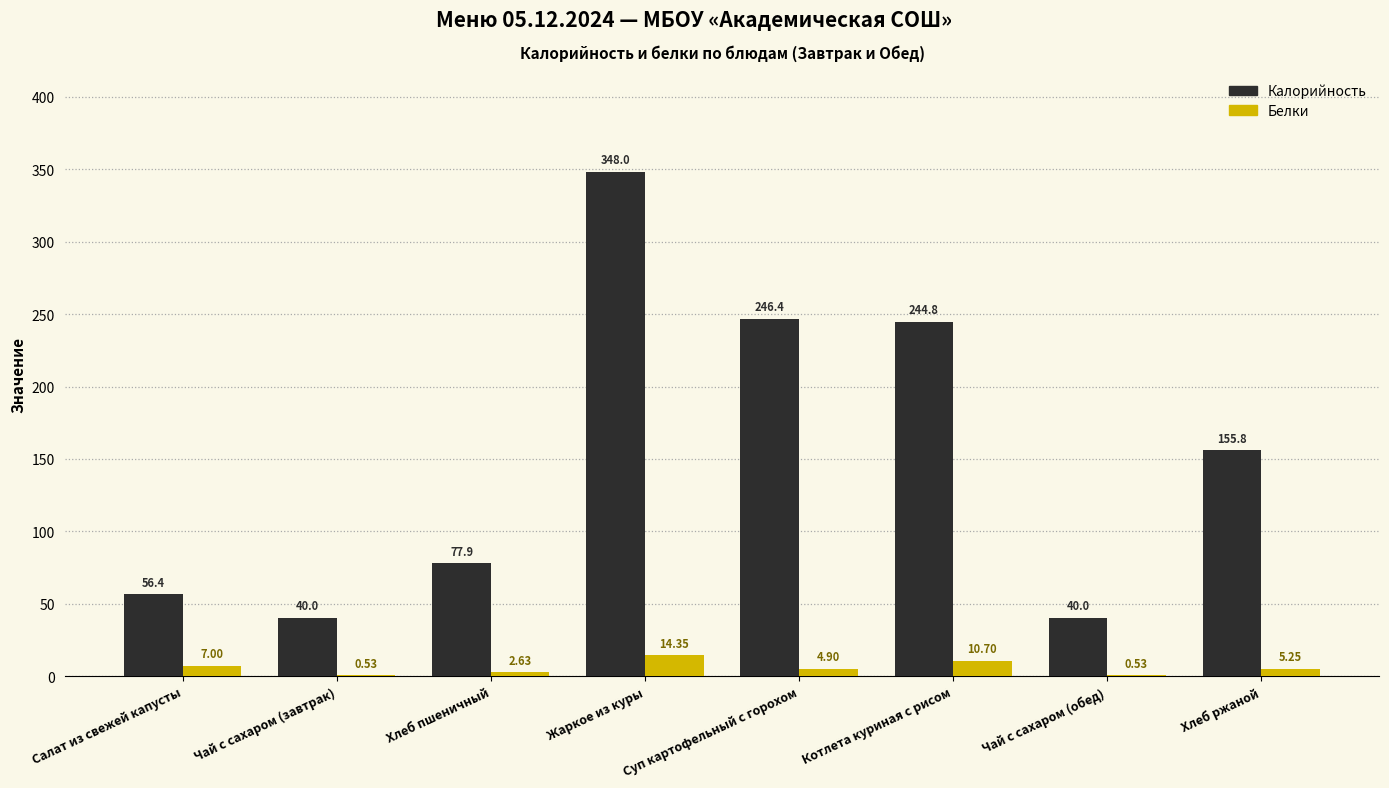

Which series has the largest total across all categories?

Калорийность